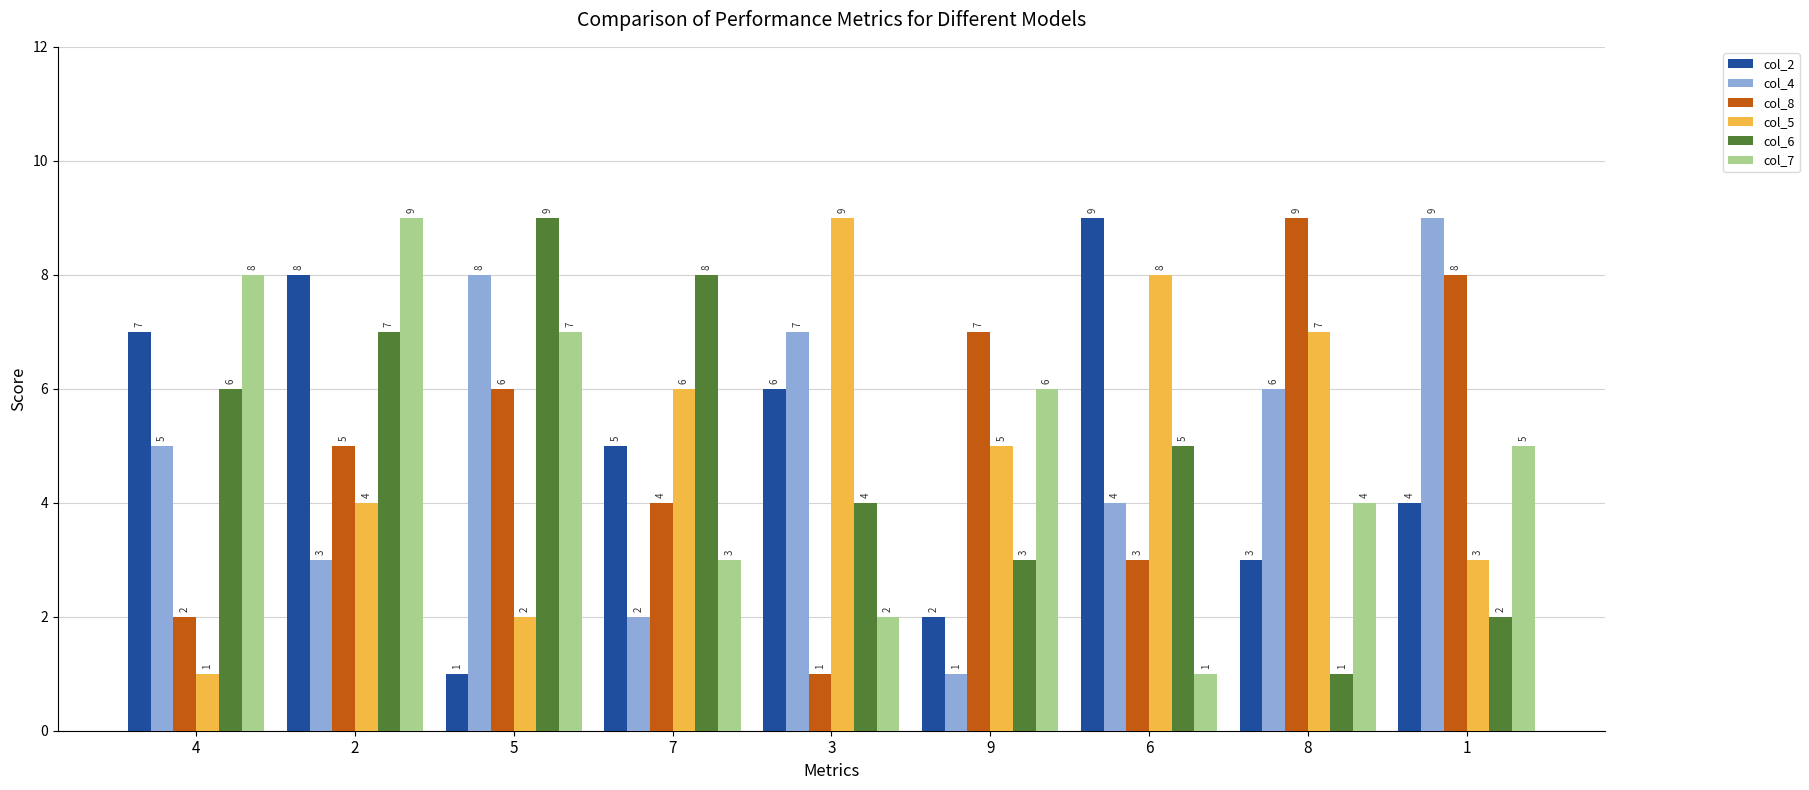

What is the greatest value displayed?

9